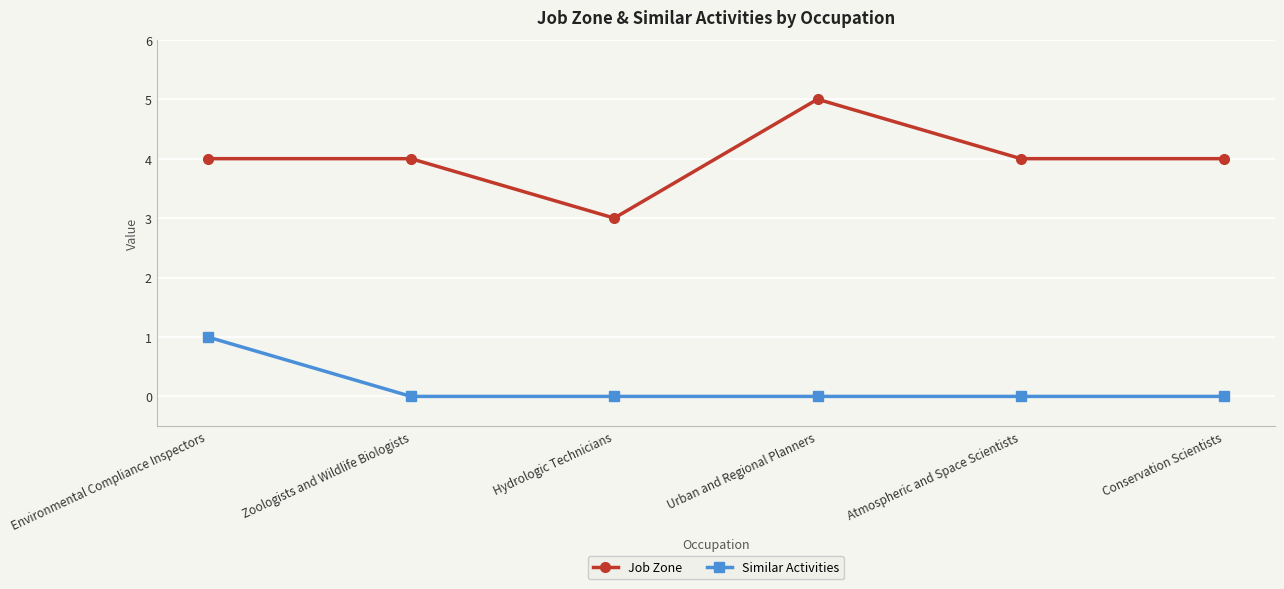

What is the greatest value displayed?

5